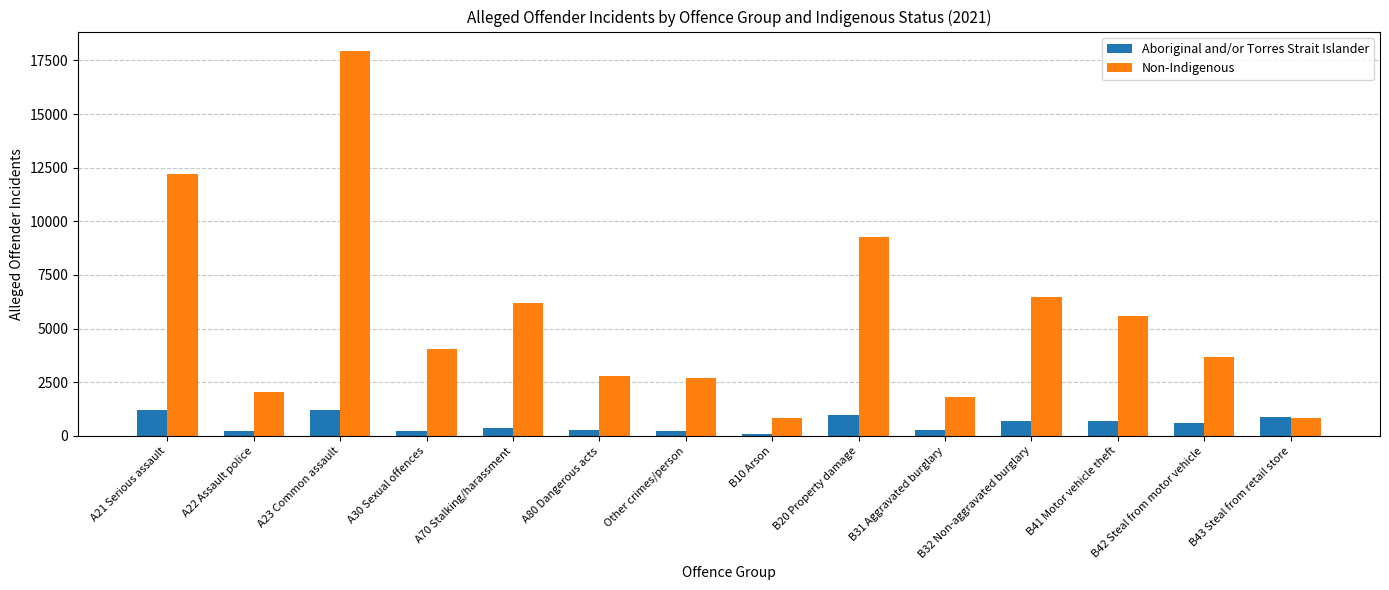

What is the smallest value displayed?

70